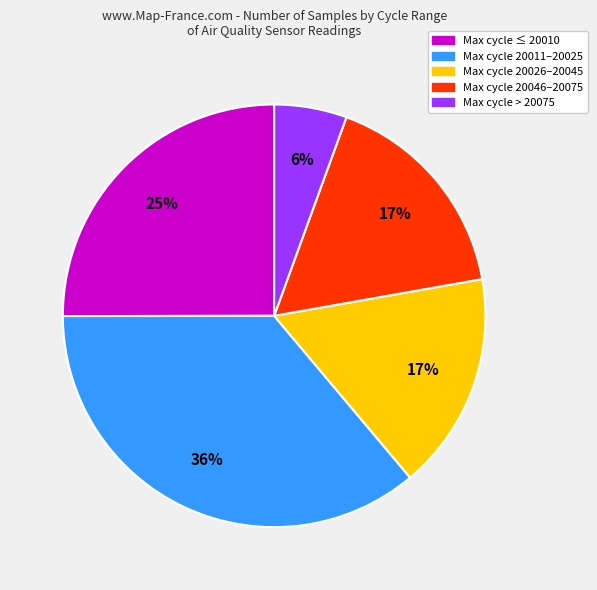

Is there any slice that represents more than half of the pie?

No